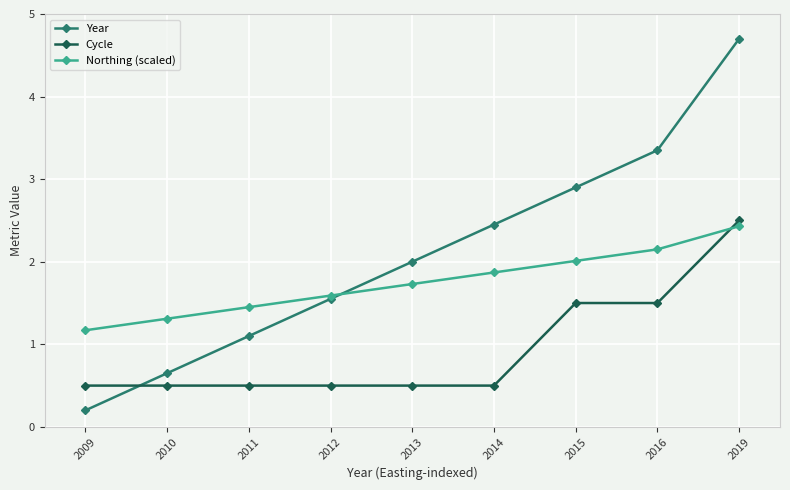

Between 2012 and 2016, which series saw the biggest shift?

Year